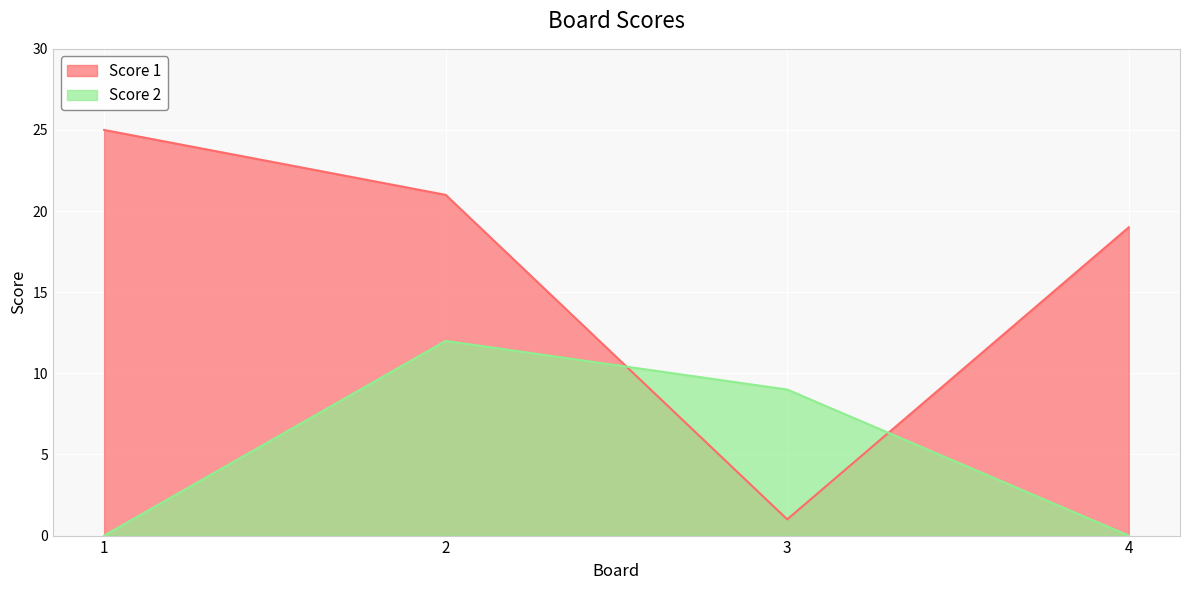

The value of Score 2 at 2 is 12. True or false?

True